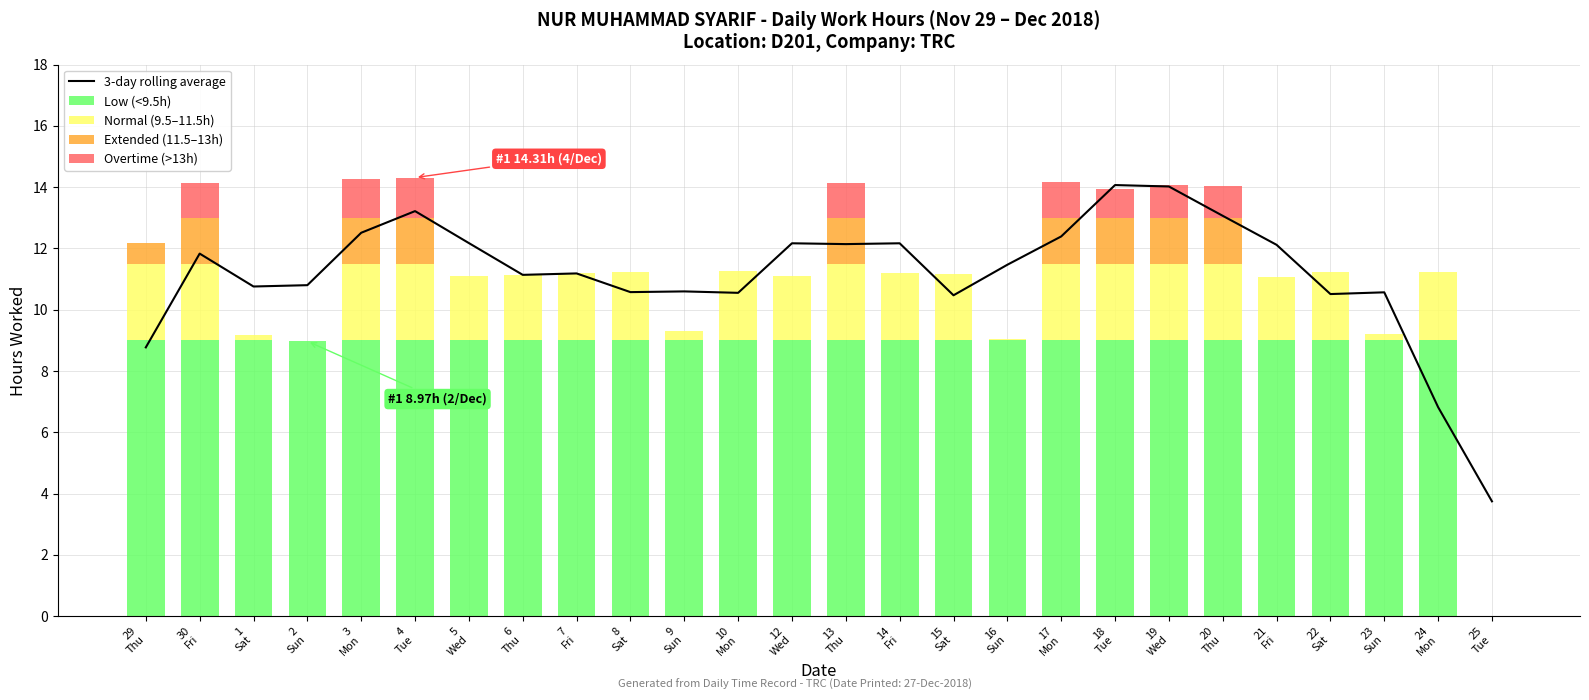

What is the label of the 6th bar from the right?

20
Thu